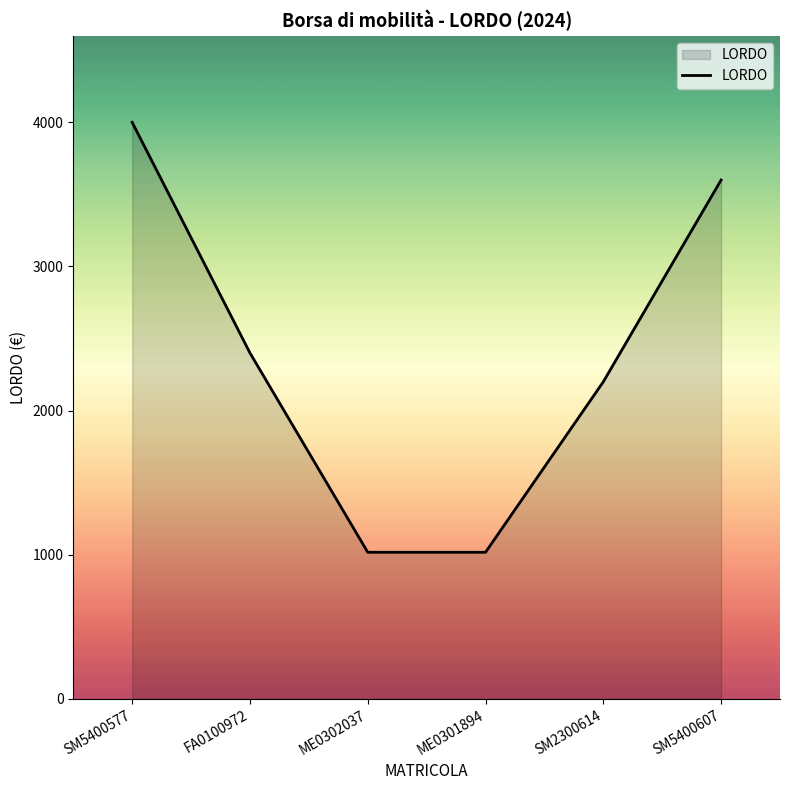

What is the change in value from SM5400577 to FA0100972?

-1600